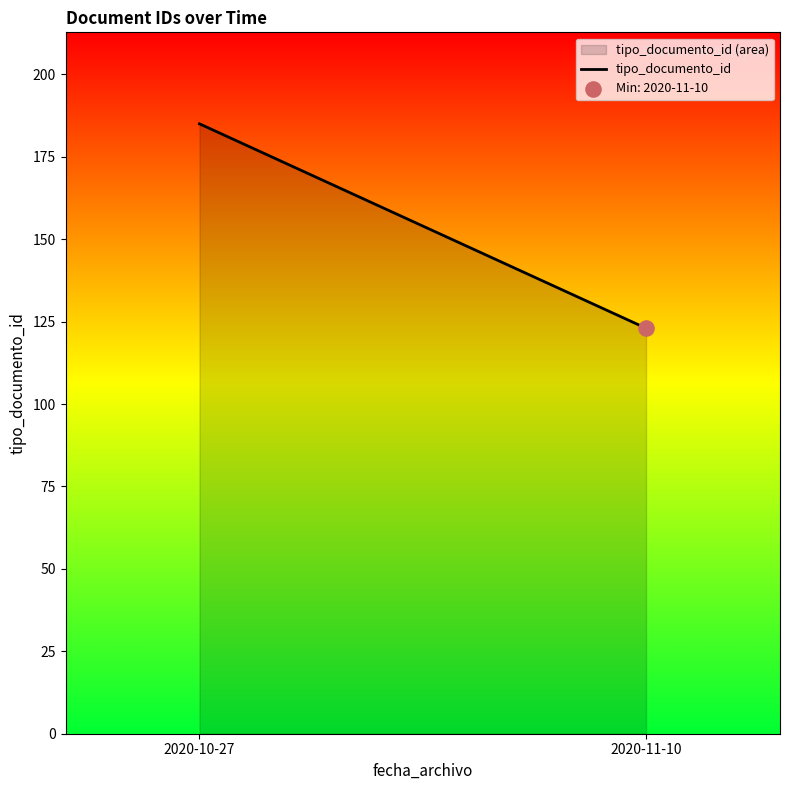

What is the change in value from 2020-10-27 to 2020-11-10?

-62